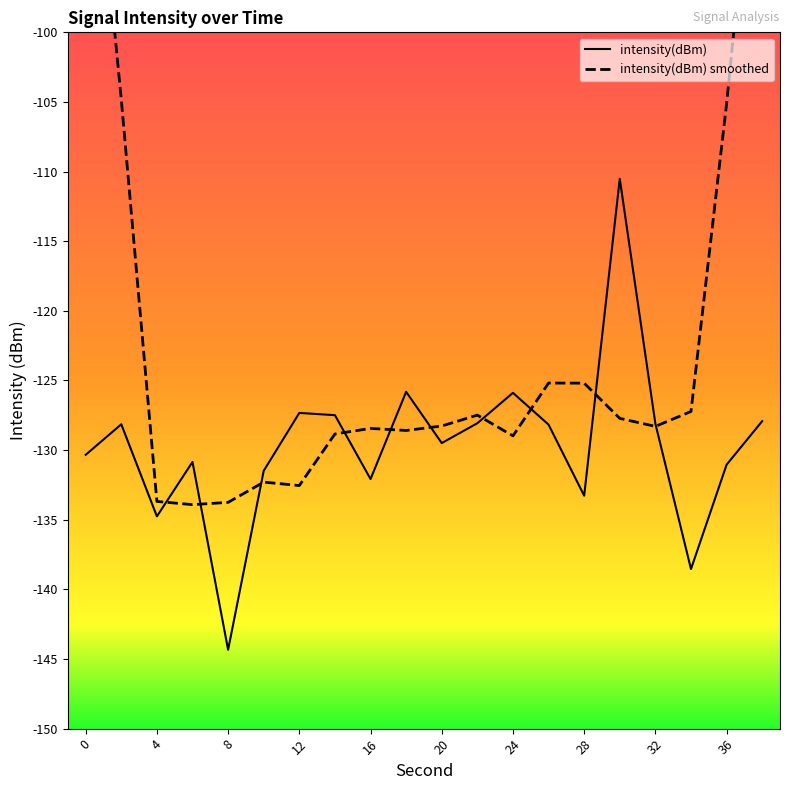

At which category is the sum across all series the highest?

19